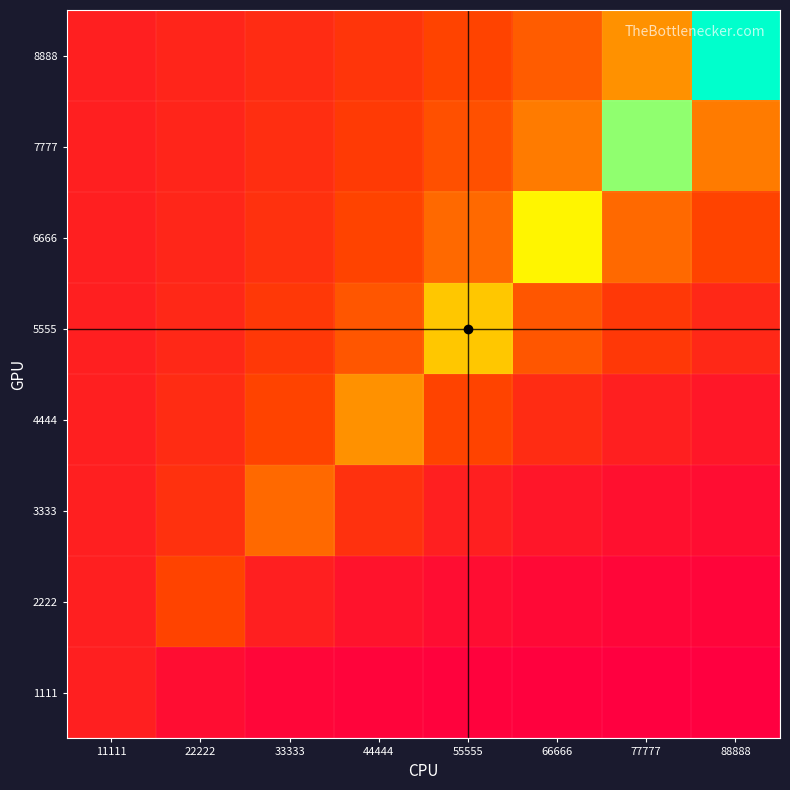

What is the minimum value shown in the chart?

13888.9